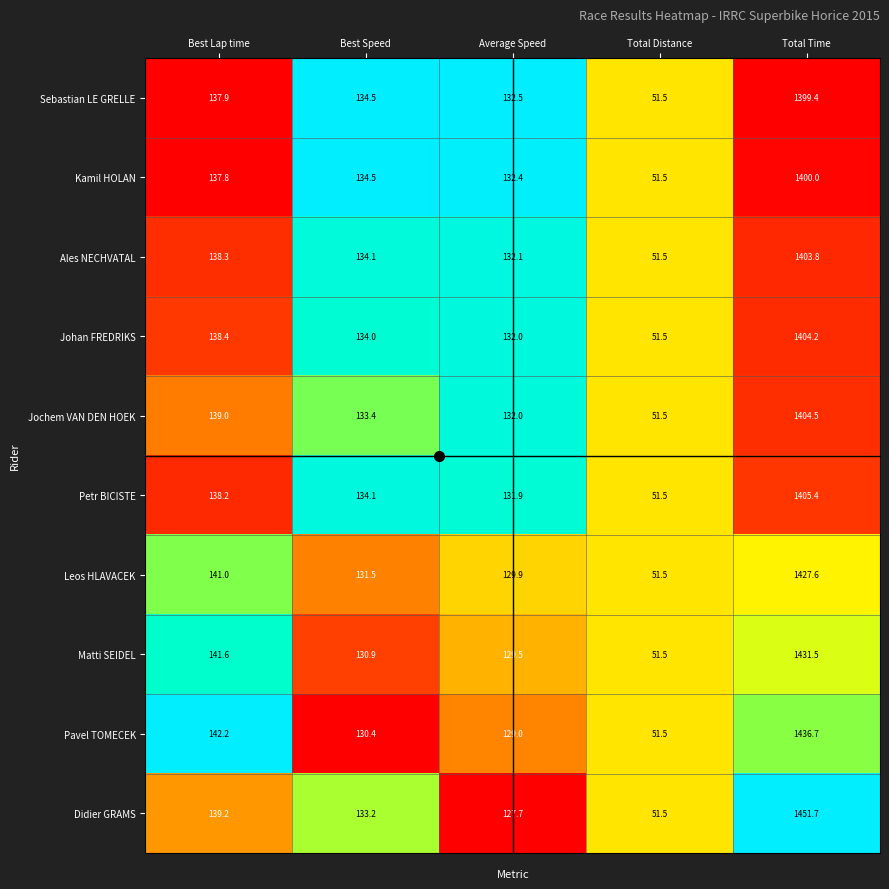

Which series changed the most between Best Speed and Average Speed?

Didier GRAMS